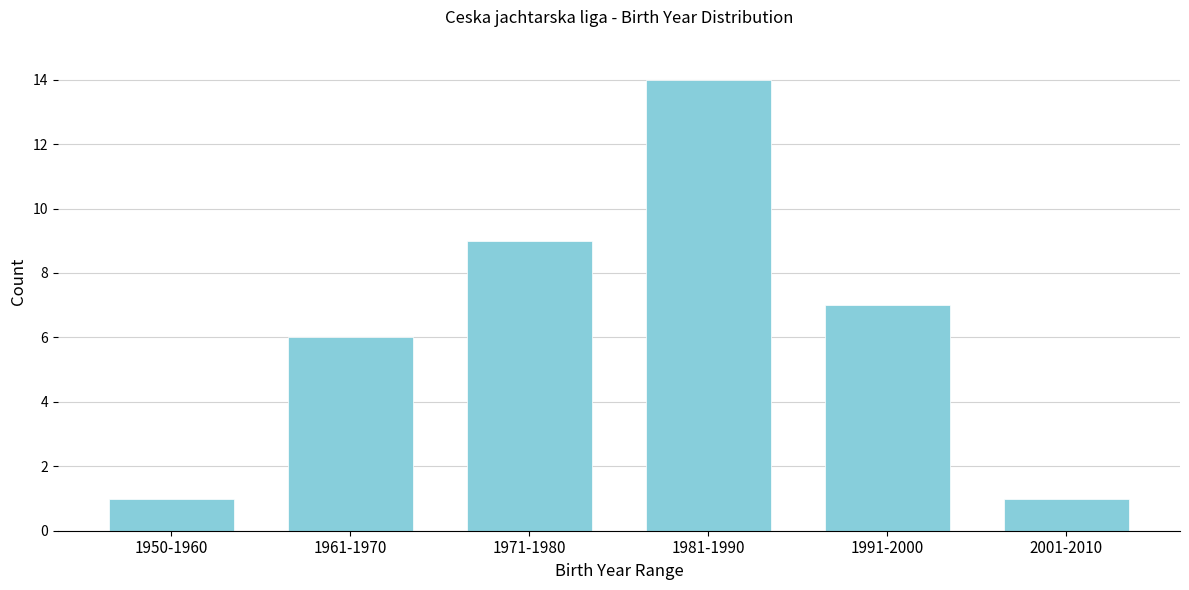

Reading right to left, what are all the values shown in this chart?

1	7	14	9	6	1